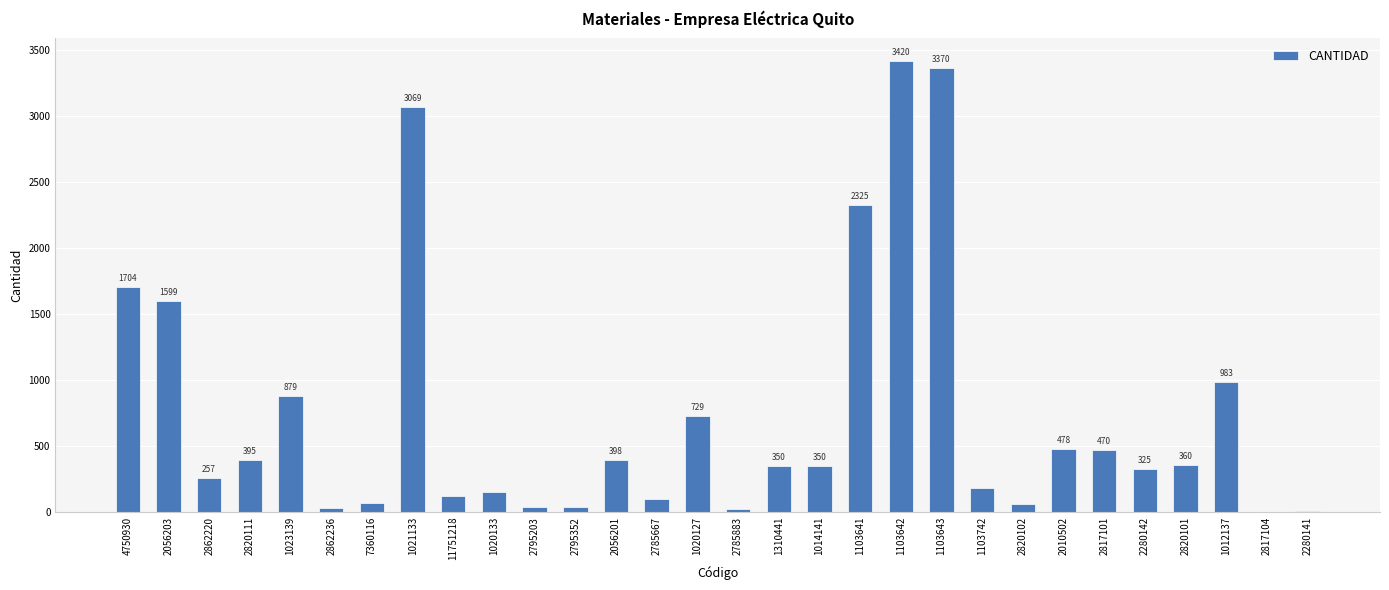

The value at 1310441 is 234. True or false?

False